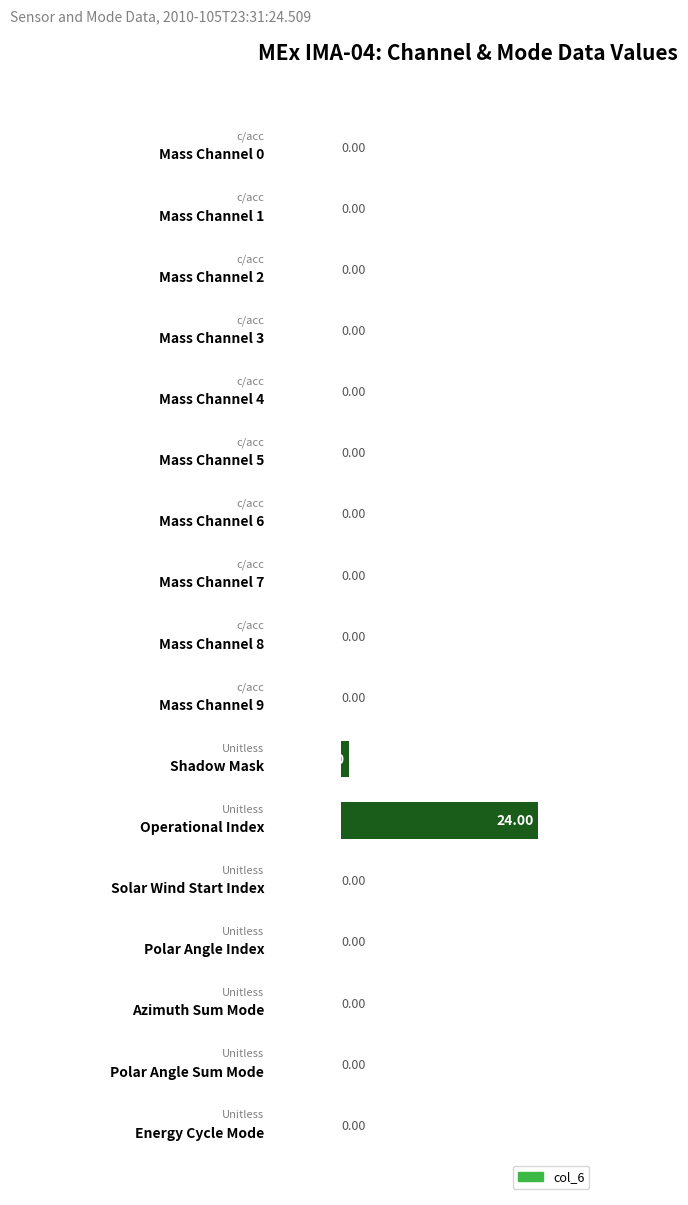

What is the sum of all values?

25